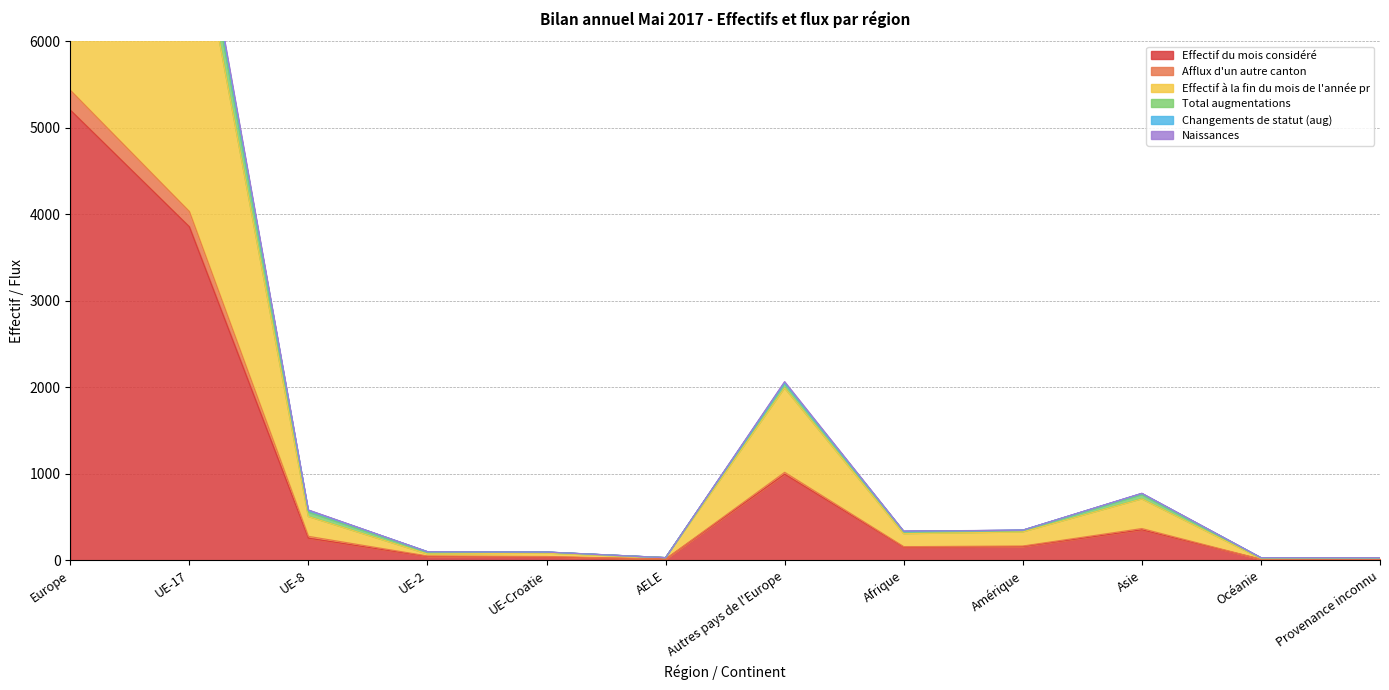

At which label is Effectif du mois considéré closest to 2608?

UE-17